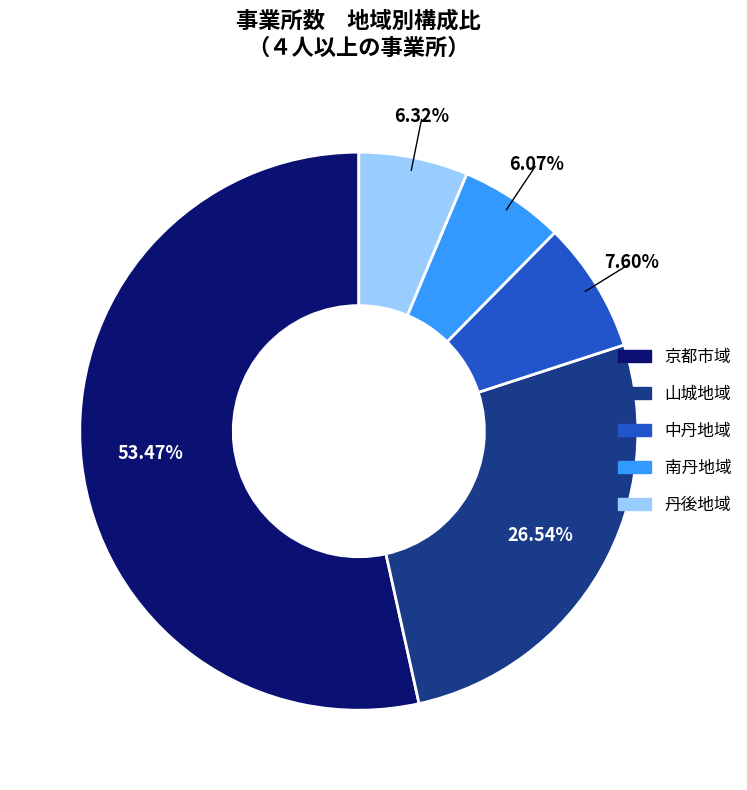

True or false: 南丹地域 accounts for 1% of the total.

False